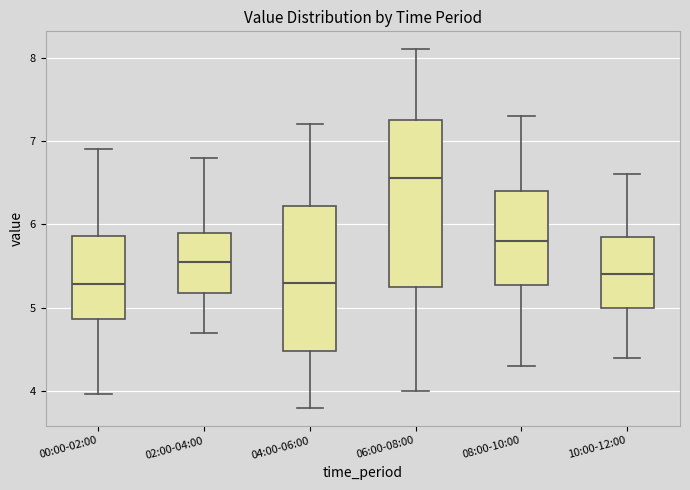

Comparing the boxes themselves (not the whiskers), which one is the tallest?

06:00-08:00